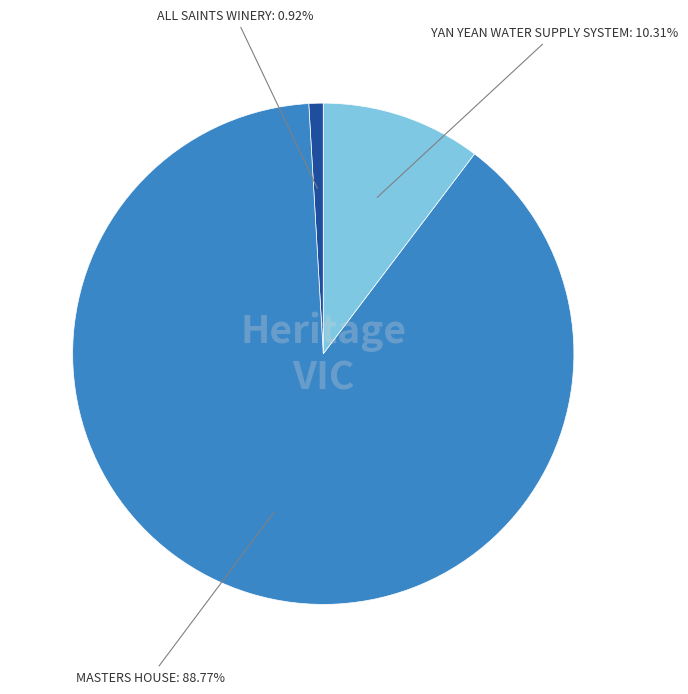

Is there a majority slice in this chart?

Yes